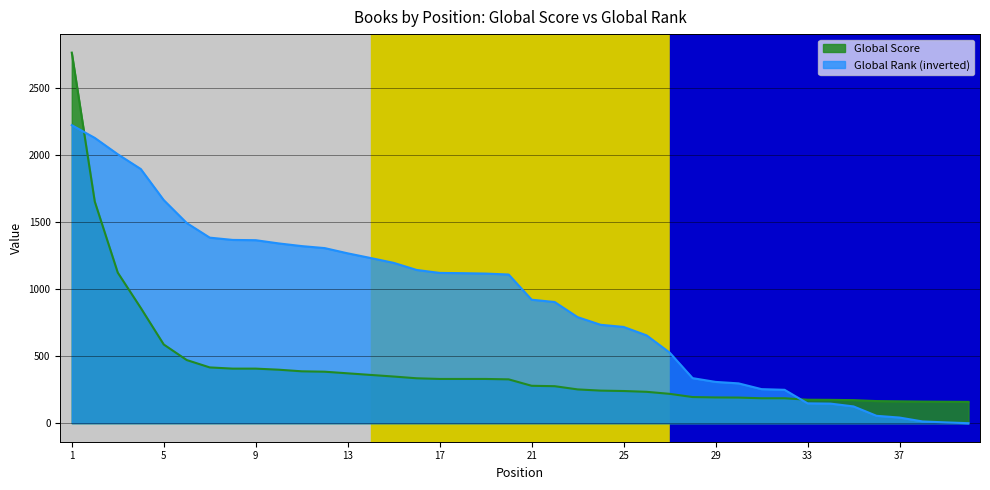

How many lines are shown in the chart?

2